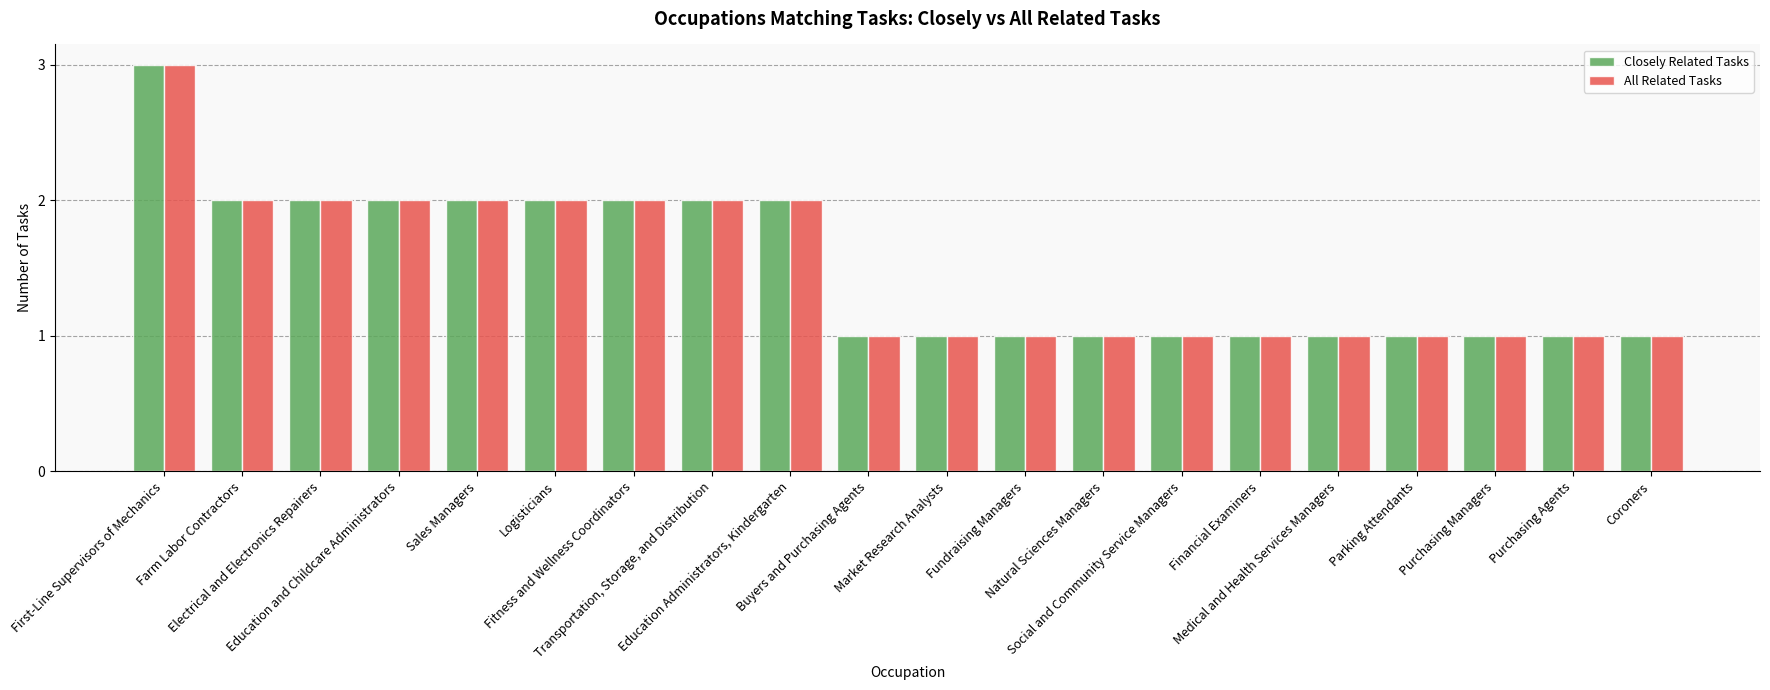

The All Related Tasks series shows 2 at Education Administrators, Kindergarten. True or false?

True